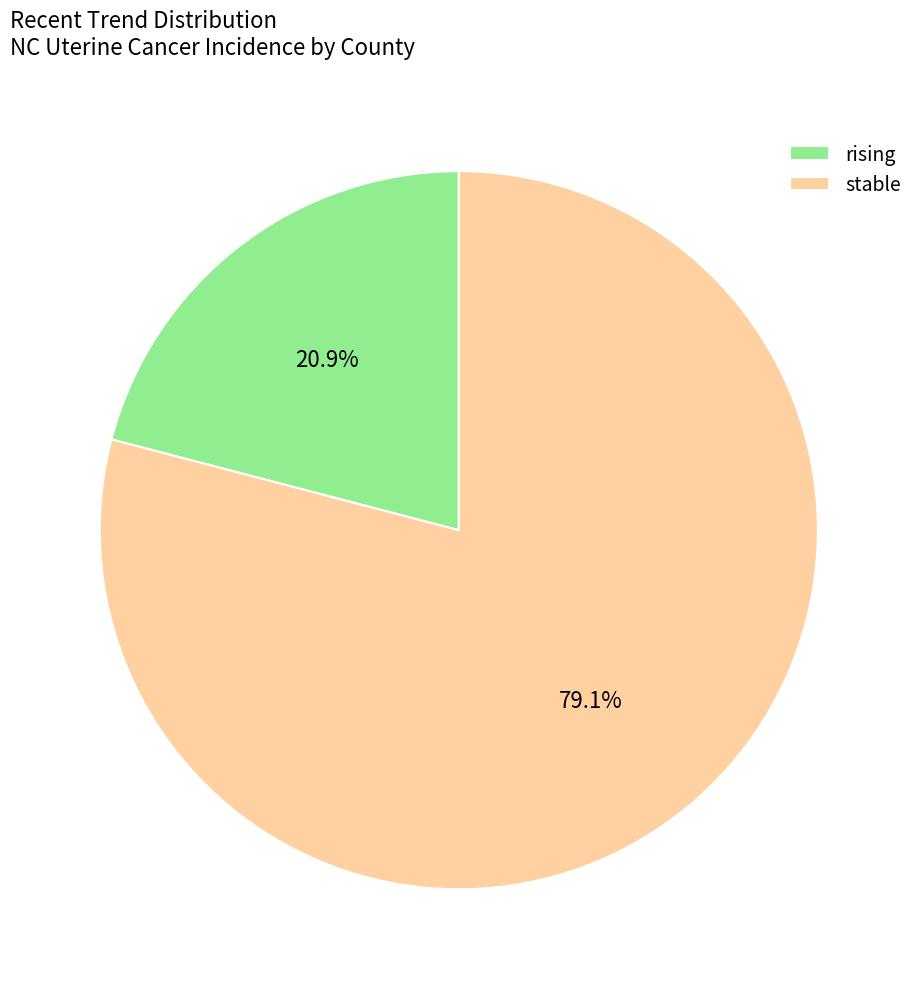

To the nearest percent, what percentage of the pie is stable?

79%